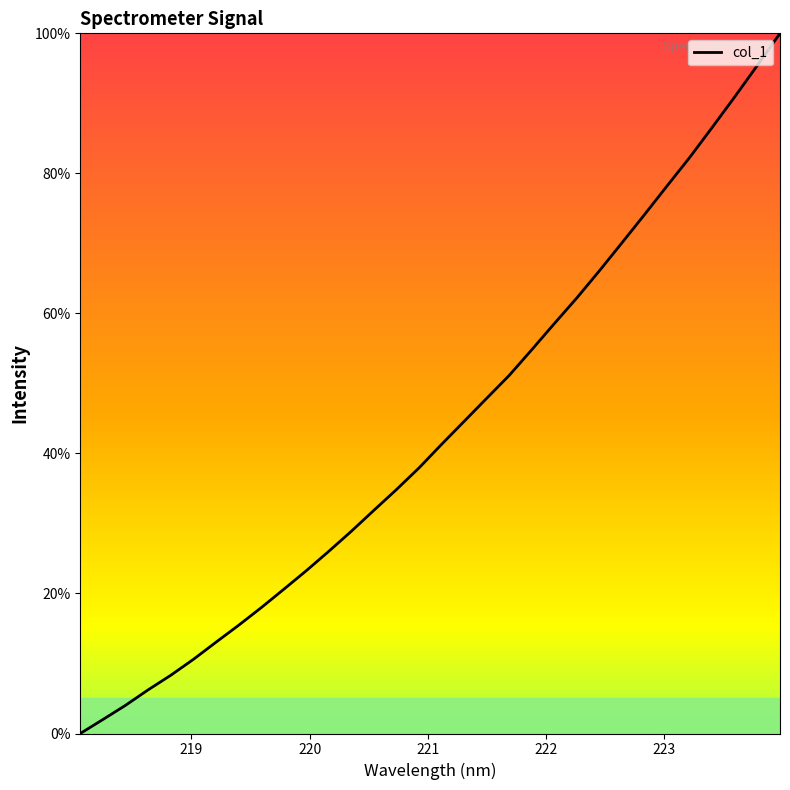

What is the difference between the second highest and second lowest values?

93.4